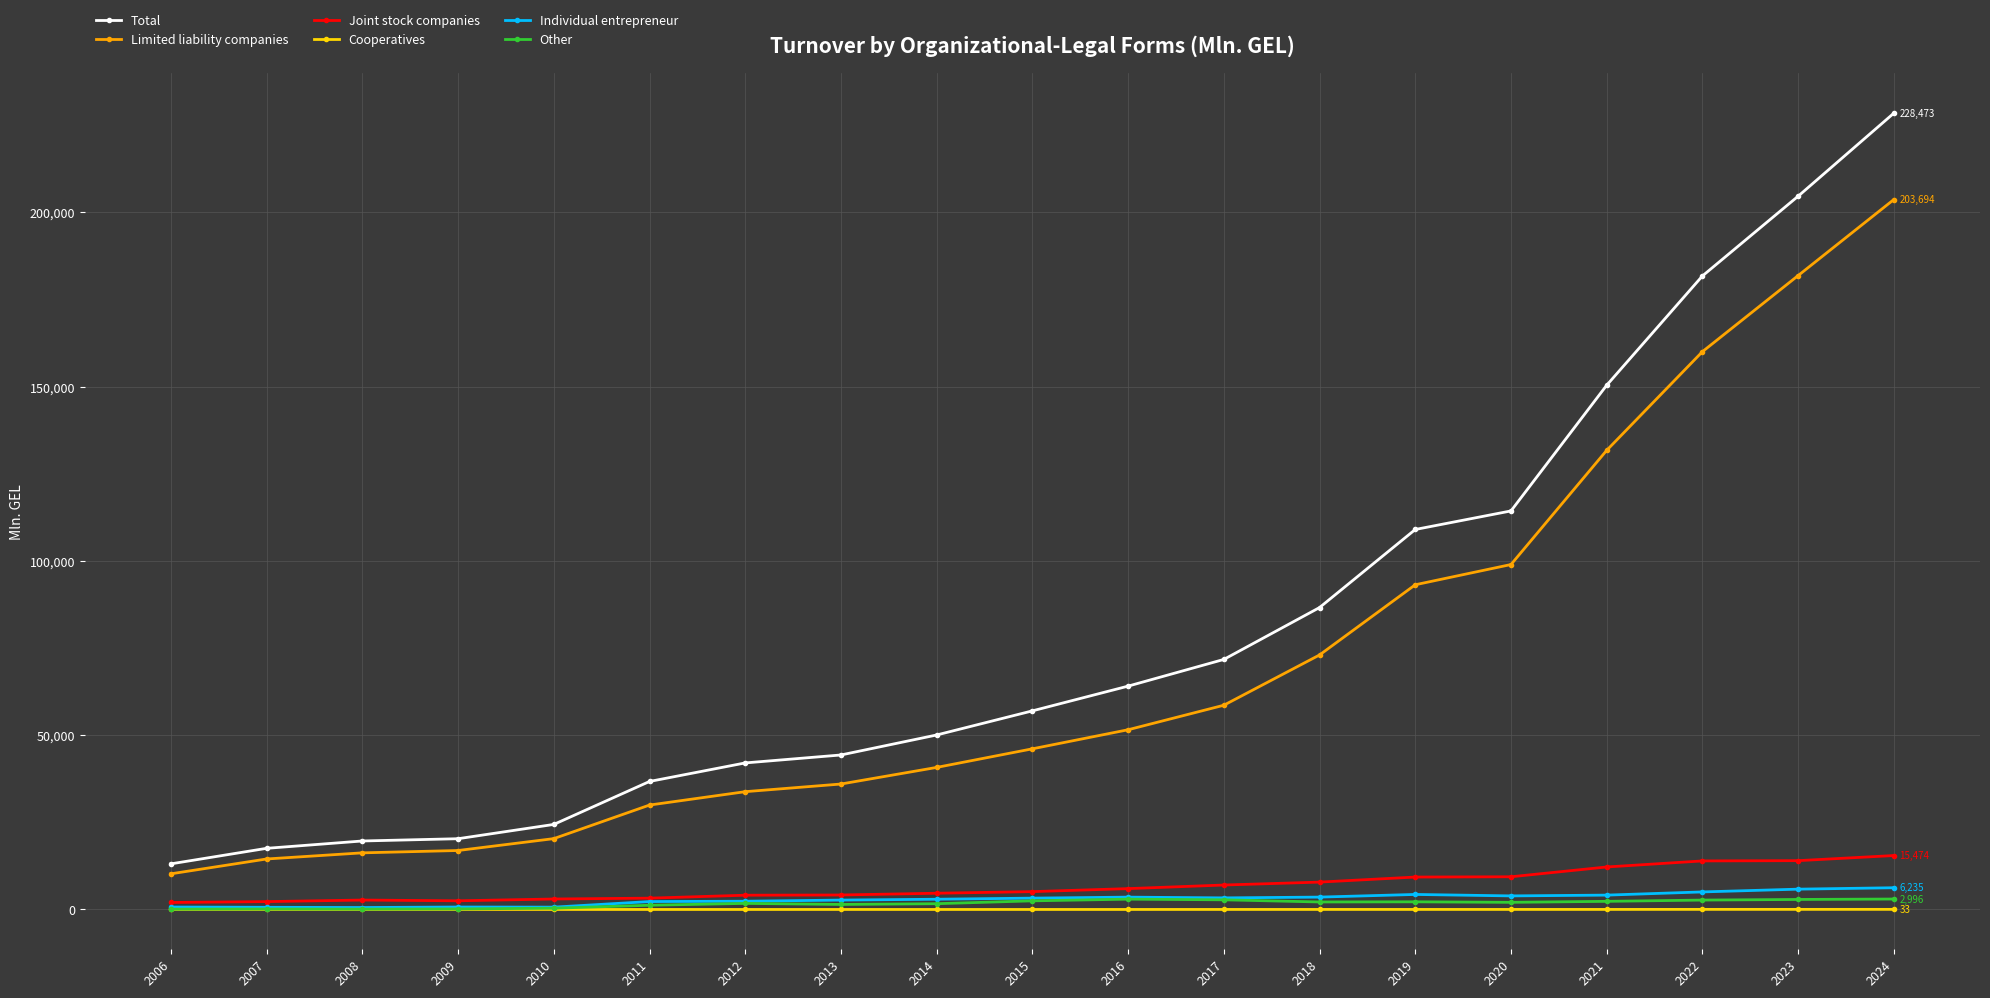

True or false: Total and Individual entrepreneur intersect in this chart.

False